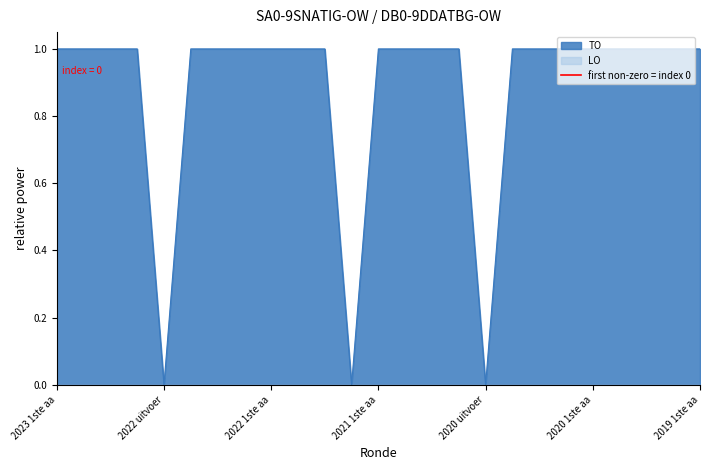

How many values are between 0 and 1?

2